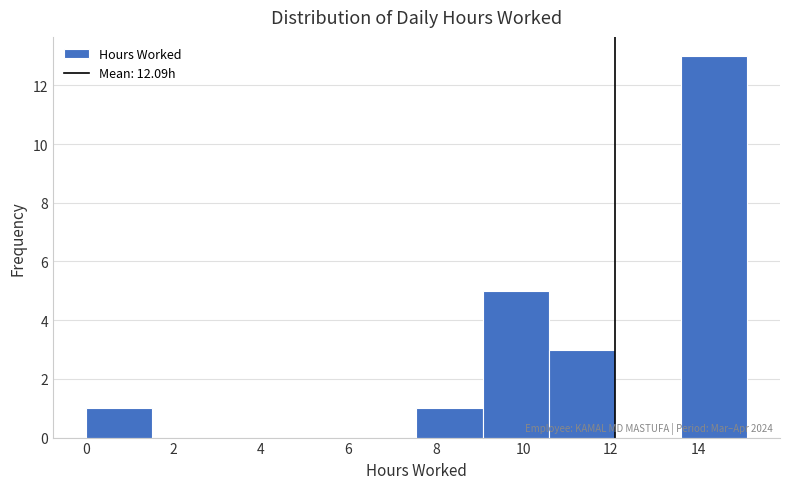

Which range on the x-axis has the tallest bar?

13.6 to 15.2